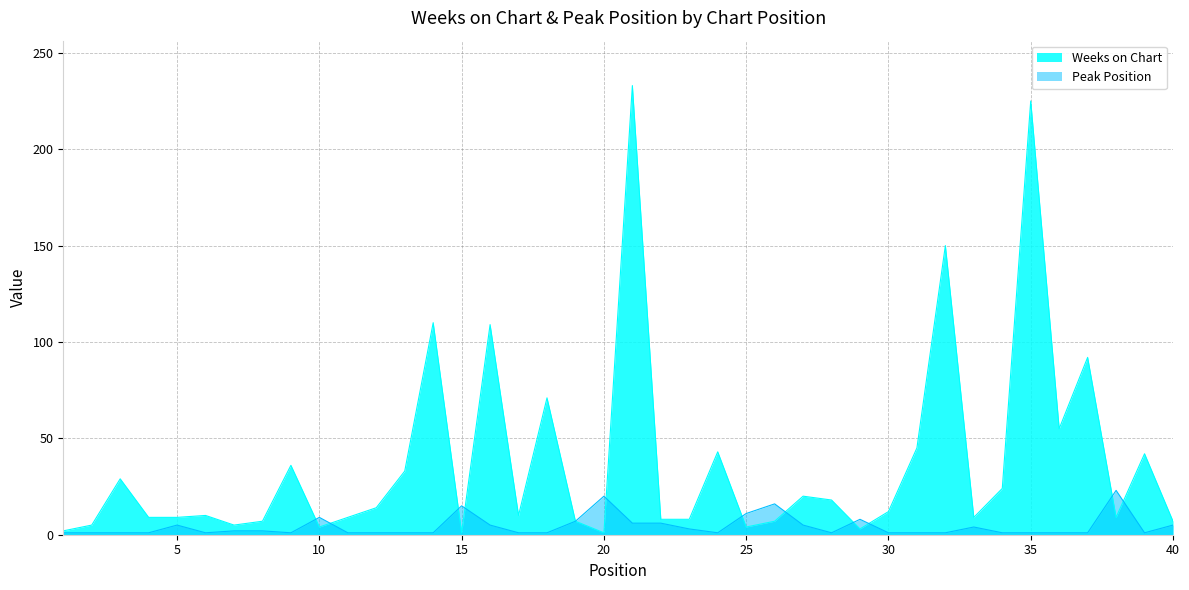

At how many categories does at least one series exceed 162?

2